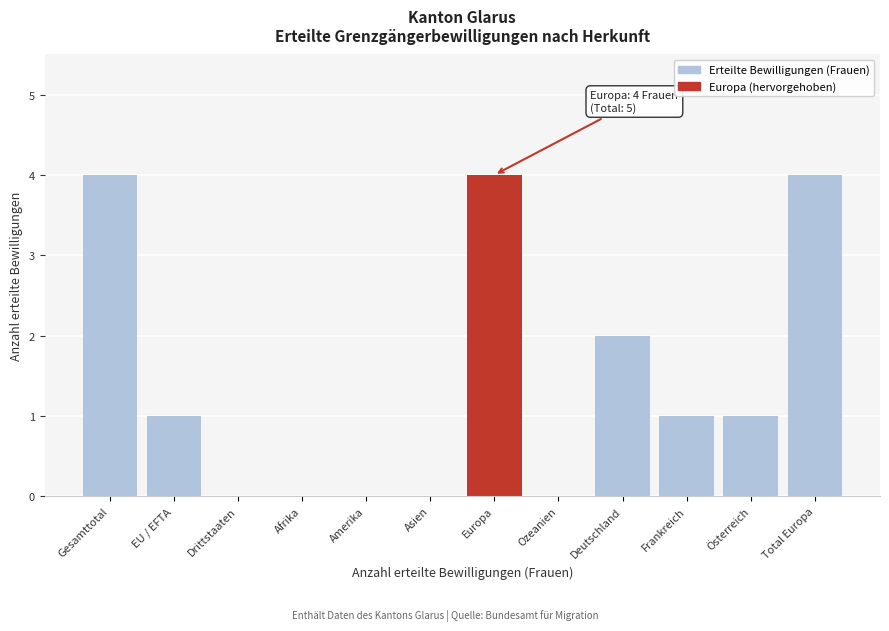

Reading right to left, what are all the values shown in this chart?

Total Europa=4	Österreich=1	Frankreich=1	Deutschland=2	Ozeanien=0	Europa=4	Asien=0	Amerika=0	Afrika=0	Drittstaaten=0	EU / EFTA=1	Gesamttotal=4